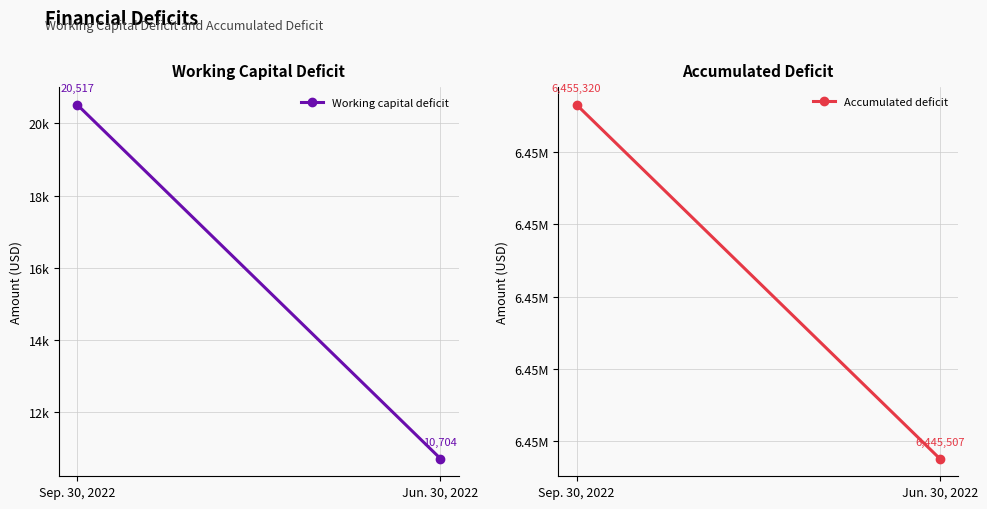

At Jun. 30, 2022, list the series in order from largest to smallest.

Accumulated deficit, Working capital deficit